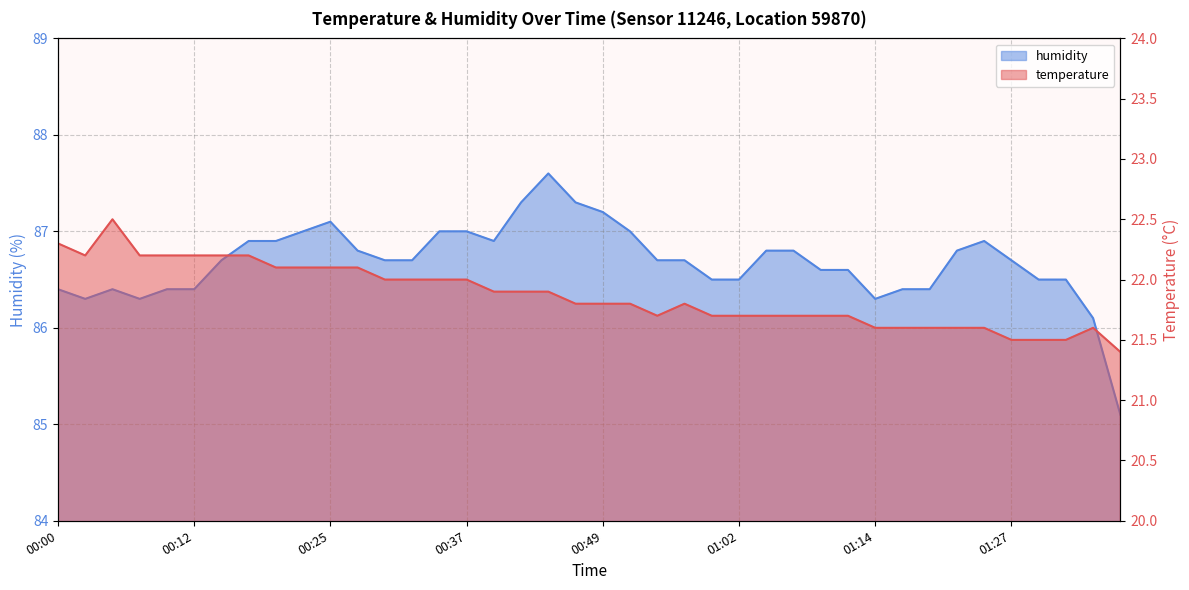

What are all the series names shown in the legend?

temperature, humidity